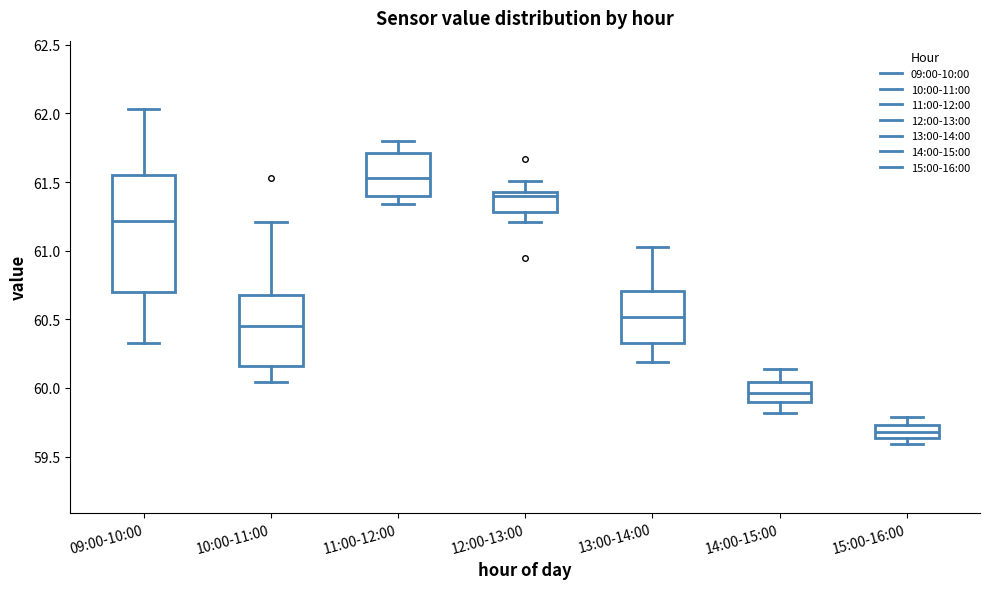

Where is the lower edge of the box for 09:00-10:00 on the y-axis? The values are not printed on the chart, so give them approximately, as read against the axis.

60.70